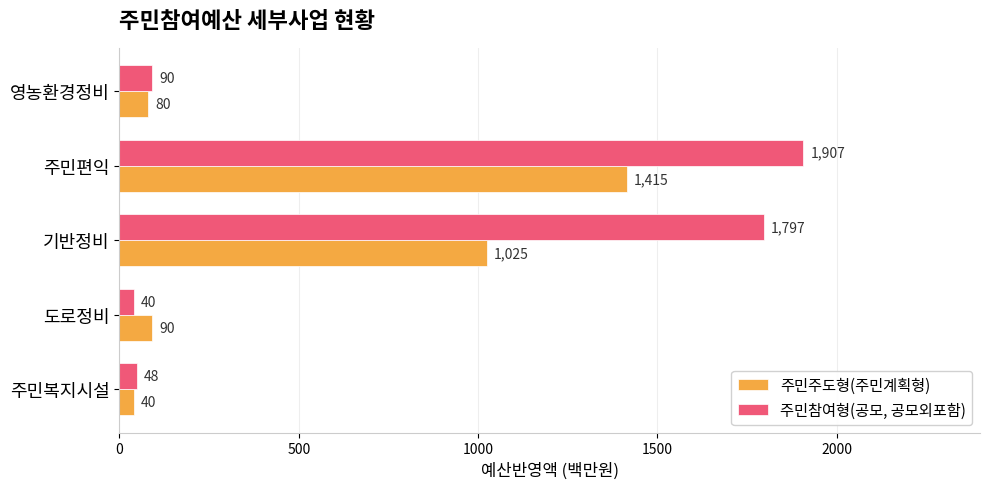

How many series are shown in this chart?

2